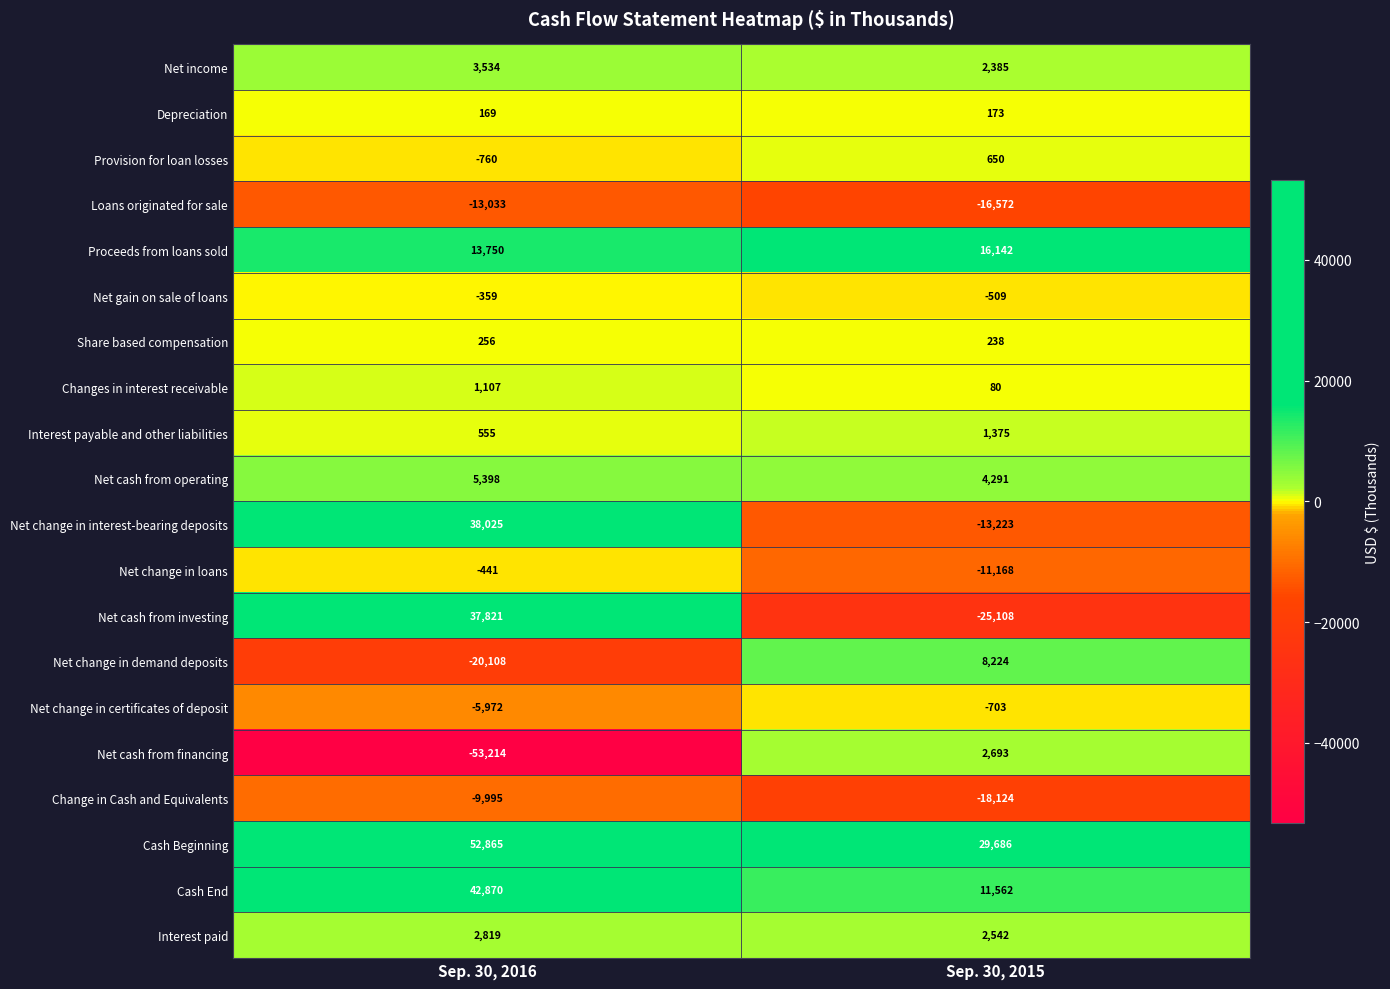

What is the maximum value shown in the chart?

52865